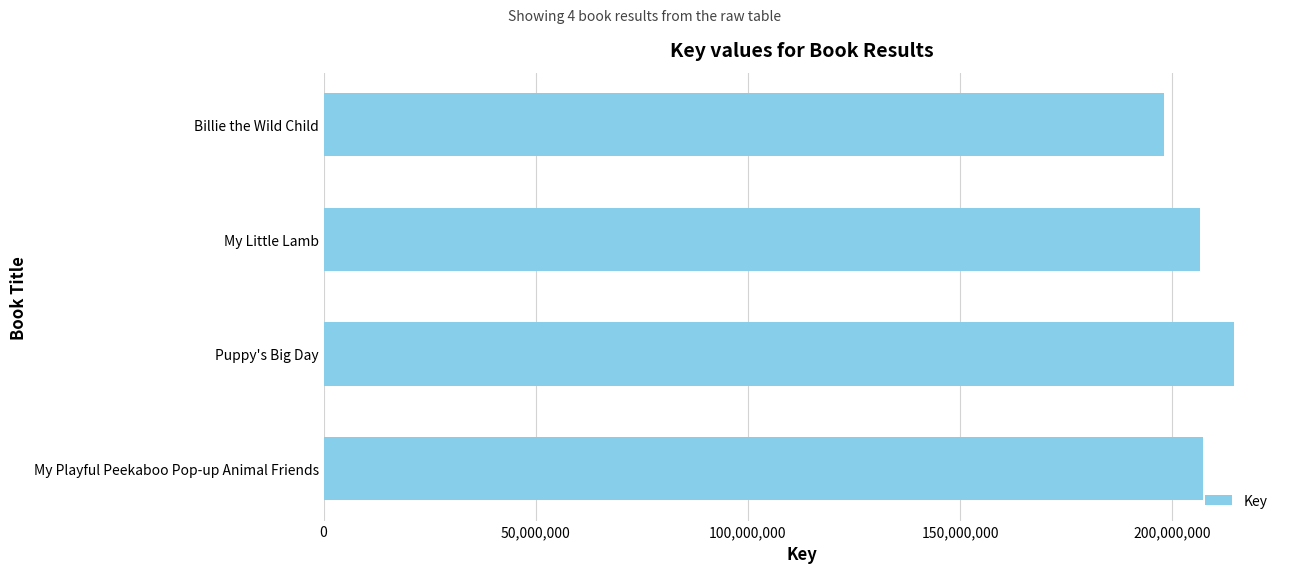

How many bars are there in total?

4